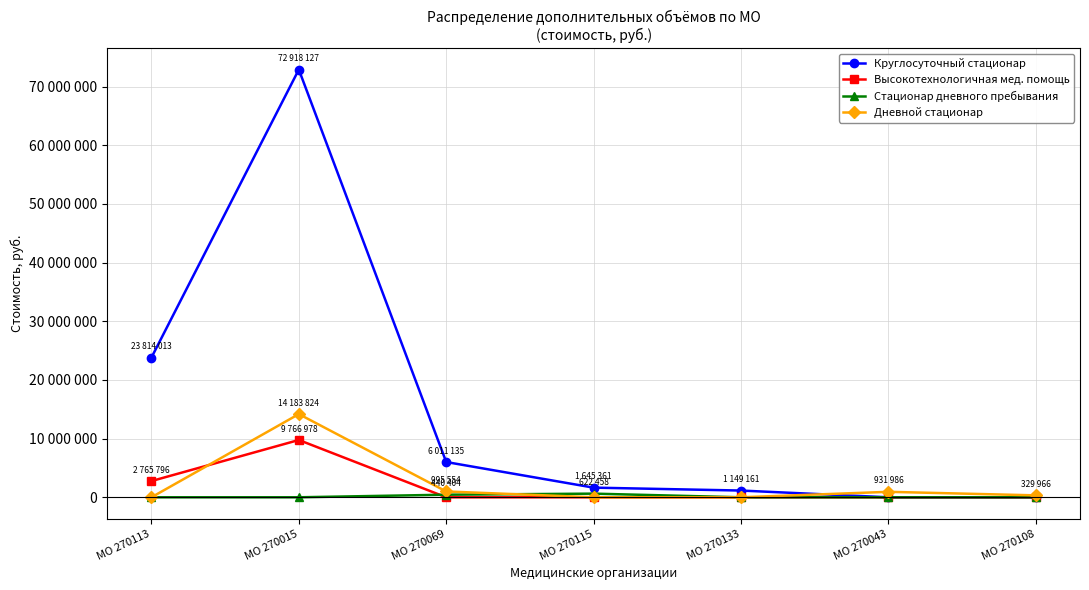

Which series changed the most between МО 270113 and МО 270108?

Круглосуточный стационар